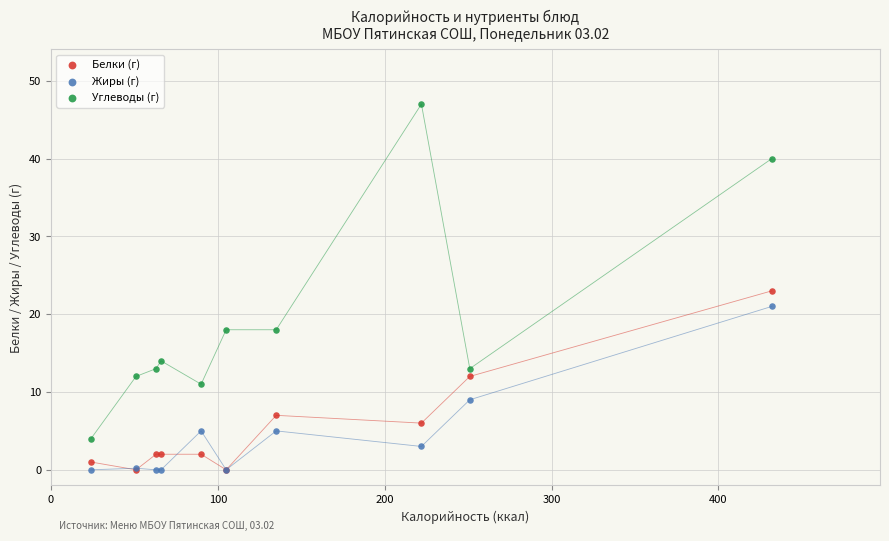

In the Углеводы (г) series, what Y value is closest to 25?

18.0